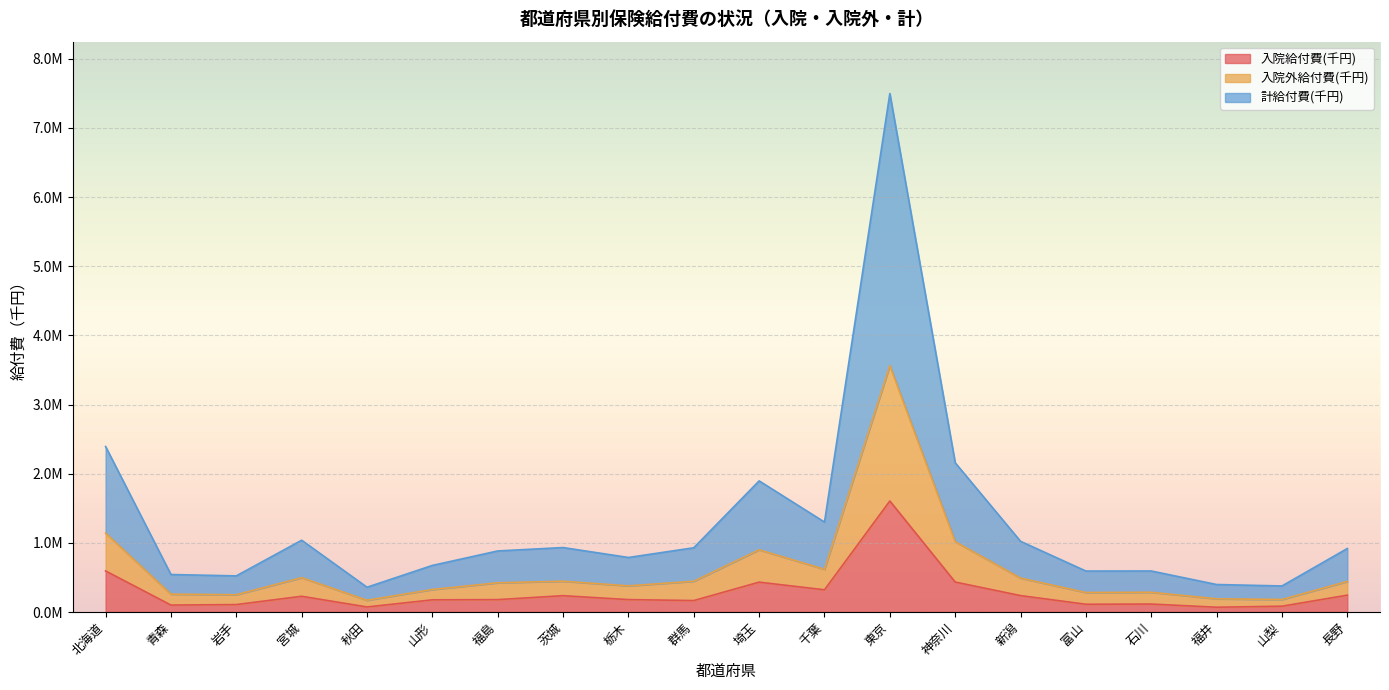

How many data points does each series have?

20